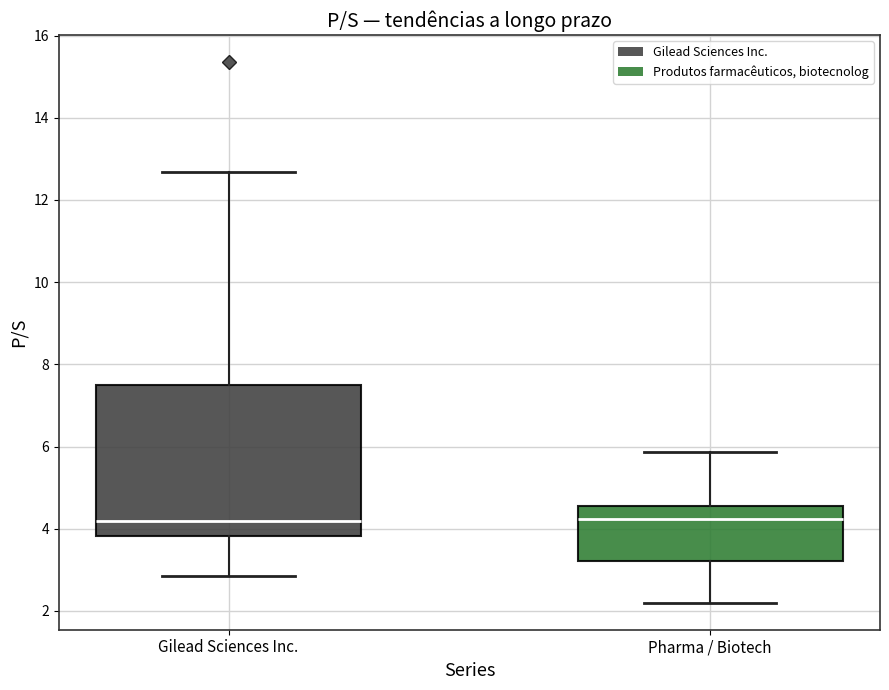

Reading left to right, transcribe this box plot: for each box, give where its median line is, the range the box spans, and where its two whiskers end, as read against the y-axis. The values are not printed on the chart, so give them approximately, as read against the axis.

Gilead Sciences Inc.: median 4.2, box 3.8 to 7.4, whiskers 2.8 to 12.6
Pharma / Biotech: median 4.2, box 3.2 to 4.6, whiskers 2.2 to 5.8